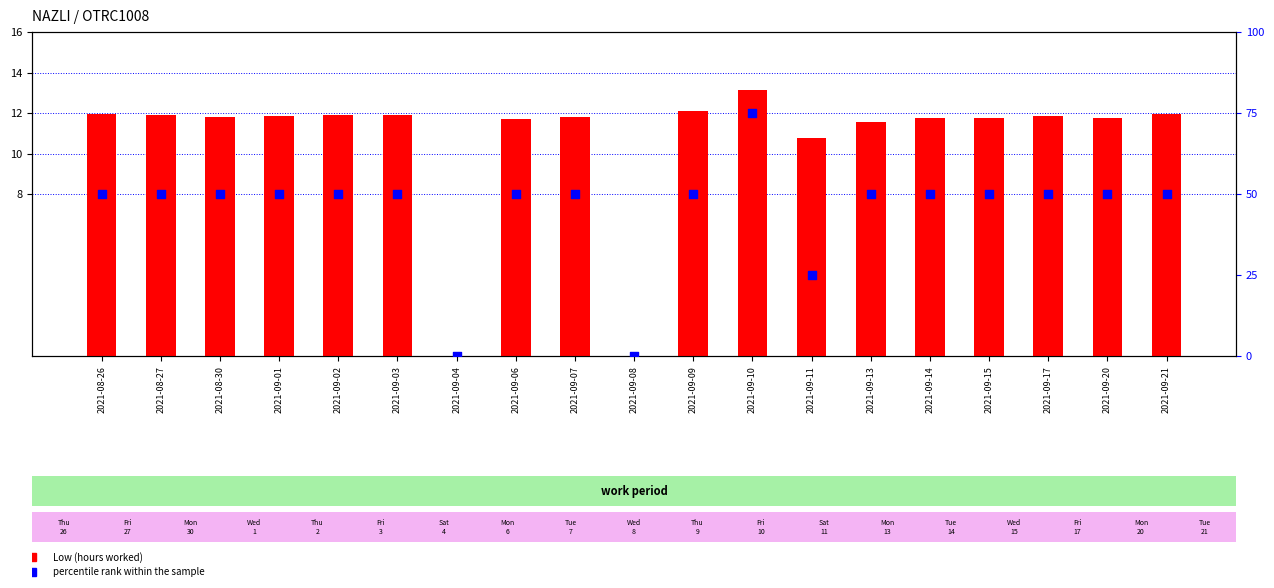

Which series has the largest total across all categories?

percentile rank within the sample